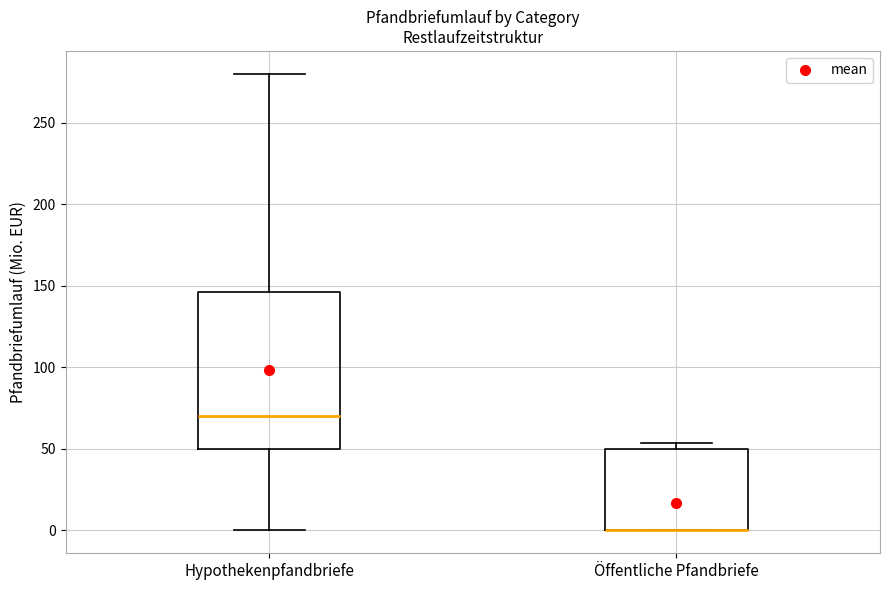

Reading left to right, transcribe this box plot: for each box, give where its median line is, the range the box spans, and where its two whiskers end, as read against the y-axis. The values are not printed on the chart, so give them approximately, as read against the axis.

Hypothekenpfandbriefe: median 70, box 50 to 145, whiskers 0 to 280
Öffentliche Pfandbriefe: median 0 (drawn on the box's lower edge), box 0 to 50, whiskers 0 to 55